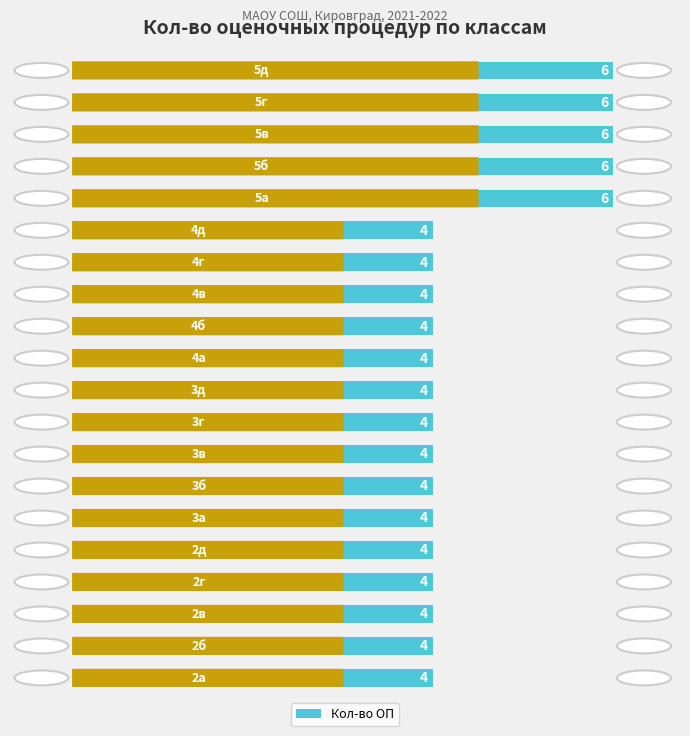

How many bars are there in total?

20